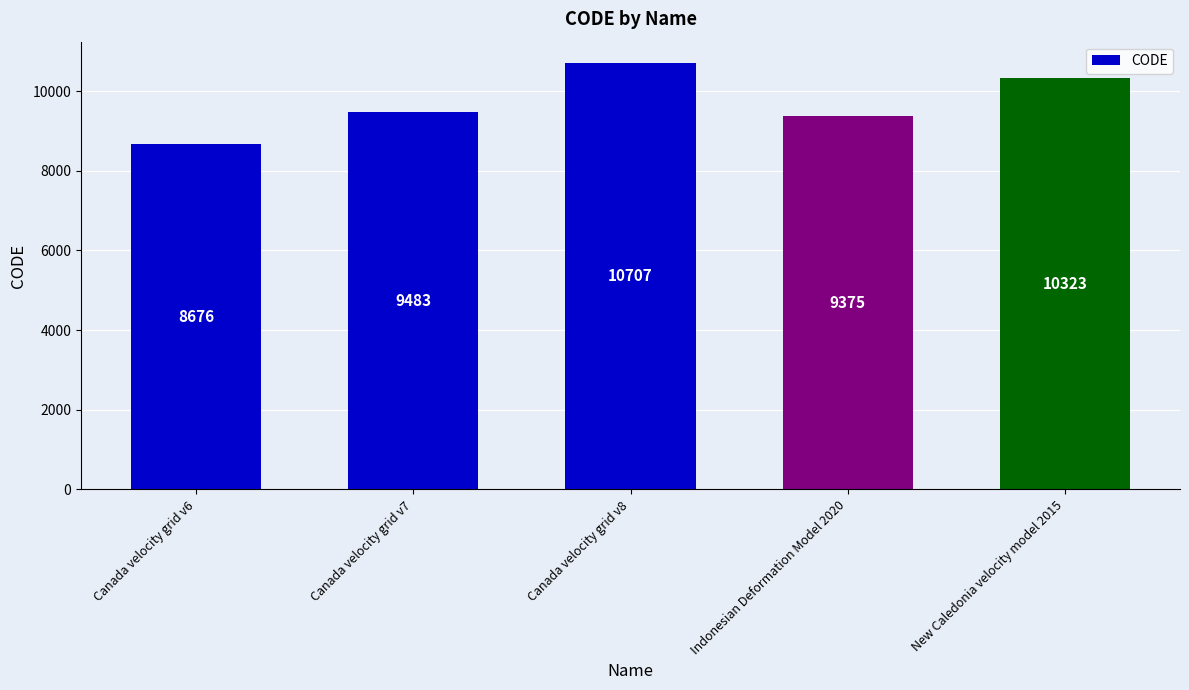

What is the label of the 5th bar from the right?

Canada velocity grid v6